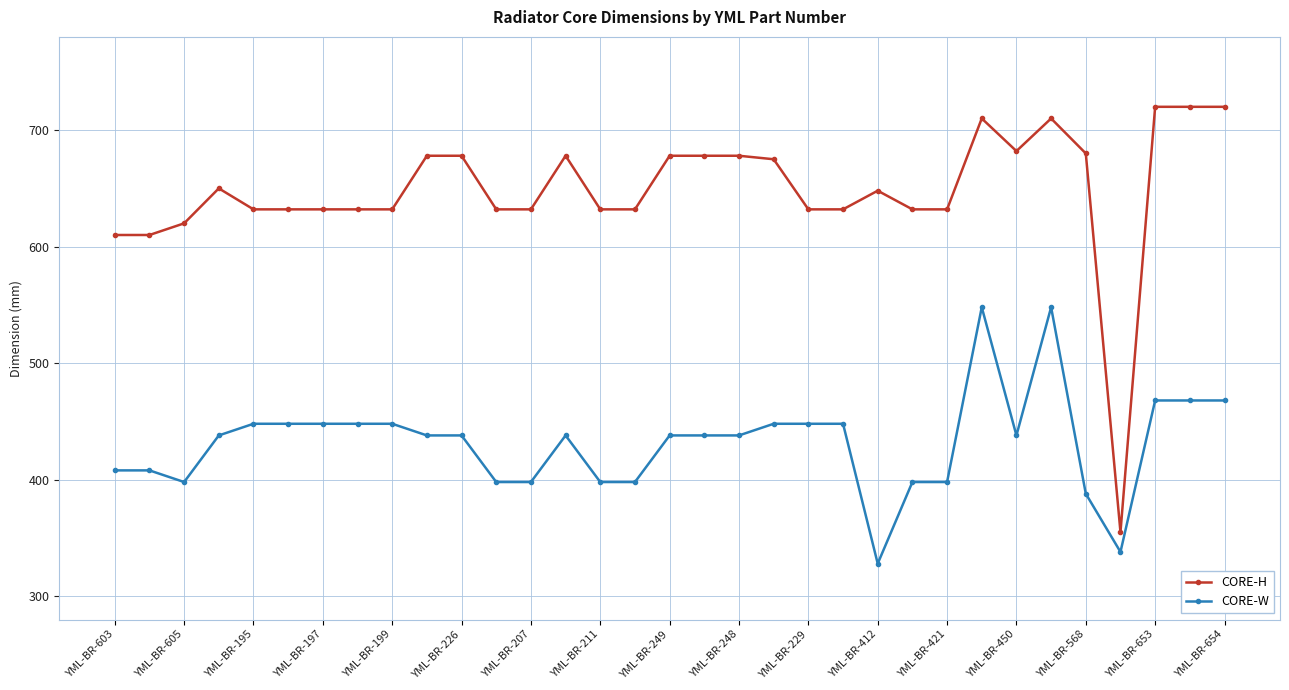

True or false: CORE-H has more than 2 points higher than both neighbors.

True